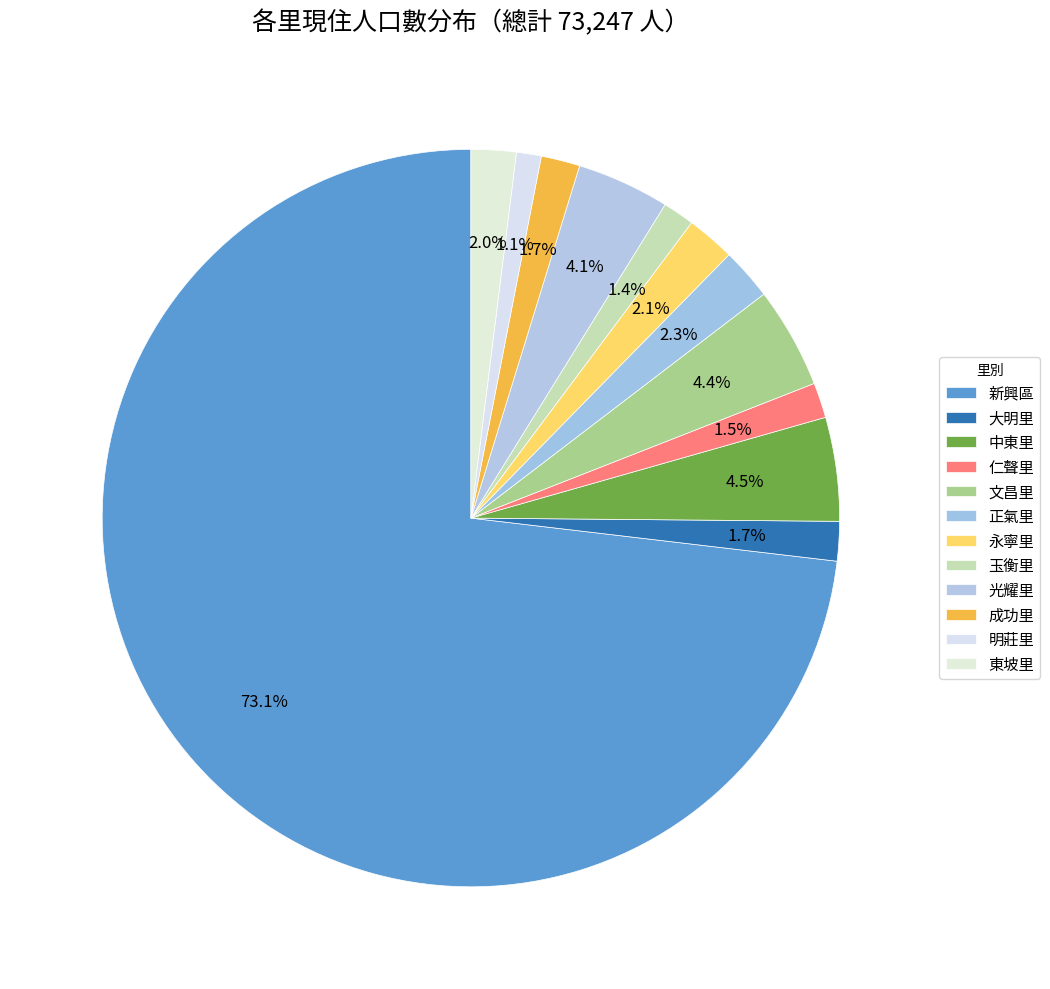

How many slices are in this pie chart?

12